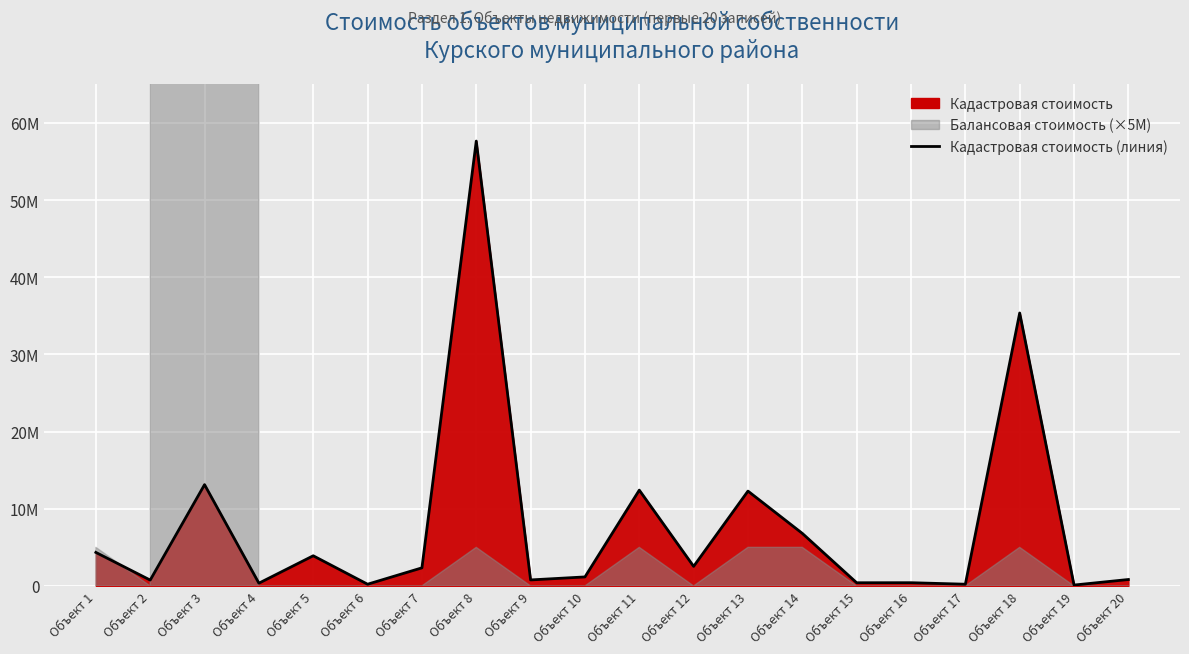

What is the value of the 3rd point from the left?

13127639.9